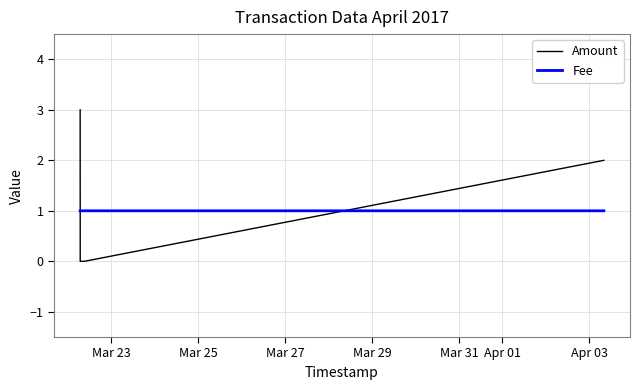

List the series in order of their peak value, highest first.

Amount, Fee